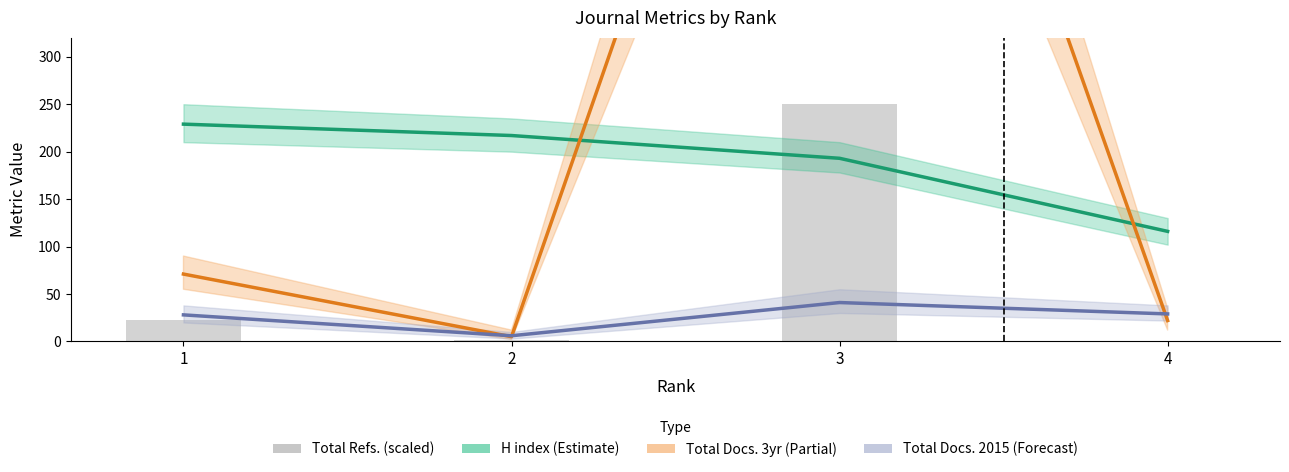

What is the value of the Total Docs. 3yr (Partial) bar at the 1st from the left?

71.0